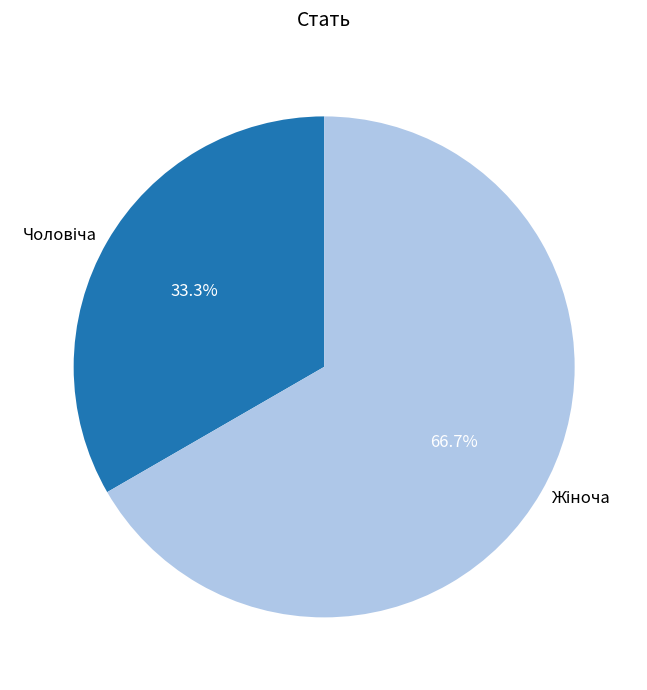

To the nearest percent, what is the average slice percentage?

50%